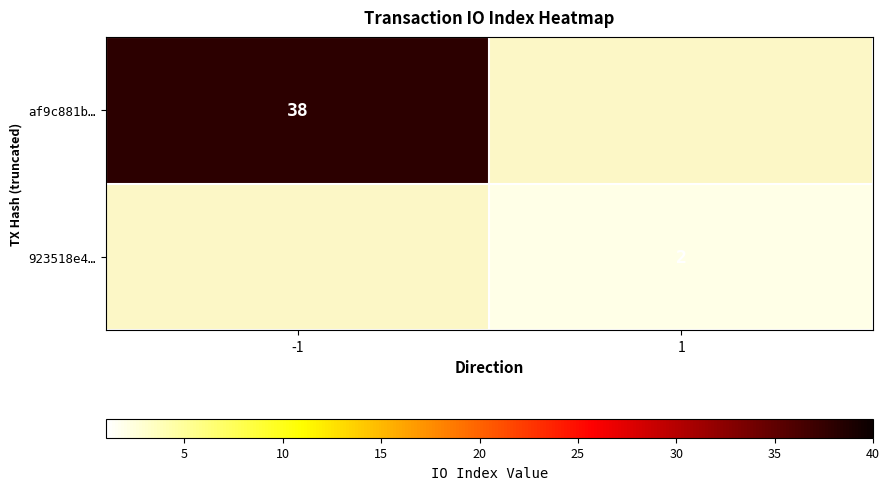

The value of af9c881b… at -1 is 10.9. True or false?

False